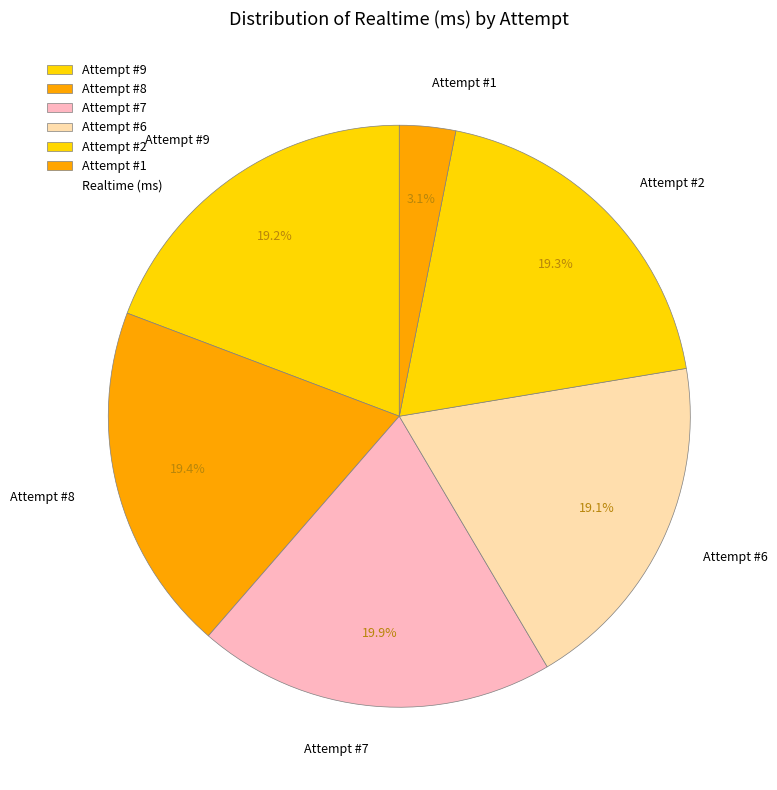

What is the ratio of the value at Attempt #6 to the value at Attempt #2?

1.0